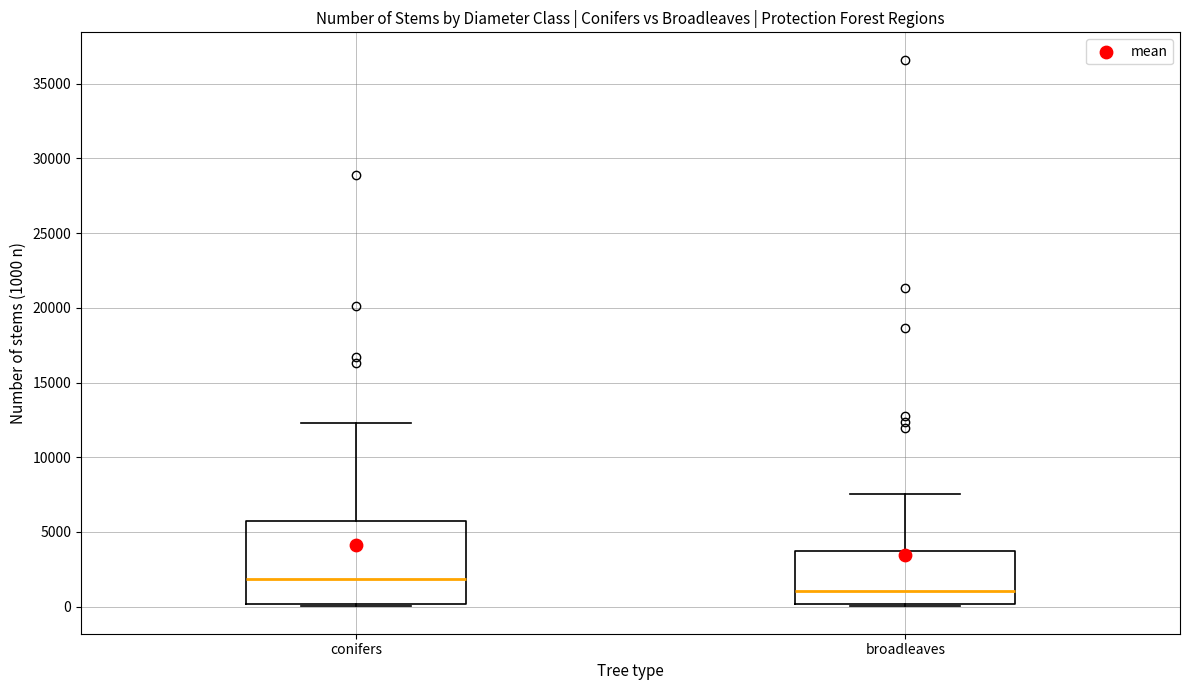

Reading left to right, read every box against the y-axis: the position of its median line, the range the box covers, and the ends of its whiskers. The values are not printed on the chart, so give them approximately, as read against the axis.

conifers: median 2000, box 0 to 5500, whiskers 0 (just below the box's lower edge) to 12500
broadleaves: median 1000, box 0 to 3500, whiskers 0 (just below the box's lower edge) to 7500